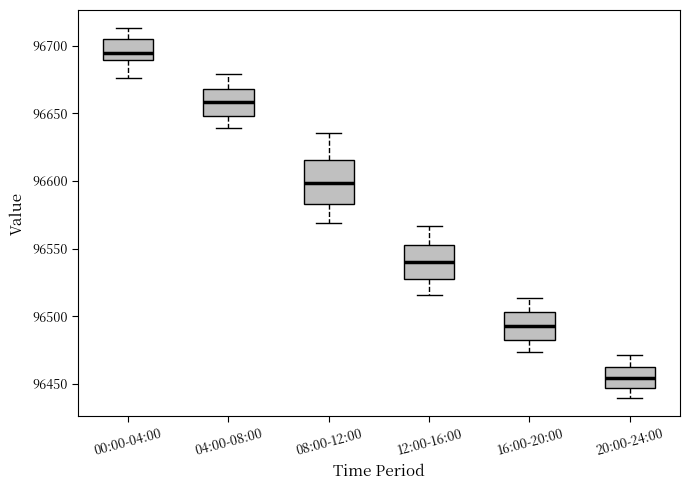

Reading left to right, read every box against the y-axis: the position of its median line, the range the box covers, and the ends of its whiskers. The values are not printed on the chart, so give them approximately, as read against the axis.

00:00-04:00: median 96695, box 96690 to 96705, whiskers 96675 to 96715
04:00-08:00: median 96660, box 96650 to 96670, whiskers 96640 to 96680
08:00-12:00: median 96600, box 96585 to 96615, whiskers 96570 to 96635
12:00-16:00: median 96540, box 96525 to 96555, whiskers 96515 to 96565
16:00-20:00: median 96490, box 96485 to 96505, whiskers 96475 to 96515
20:00-24:00: median 96455, box 96445 to 96465, whiskers 96440 to 96470